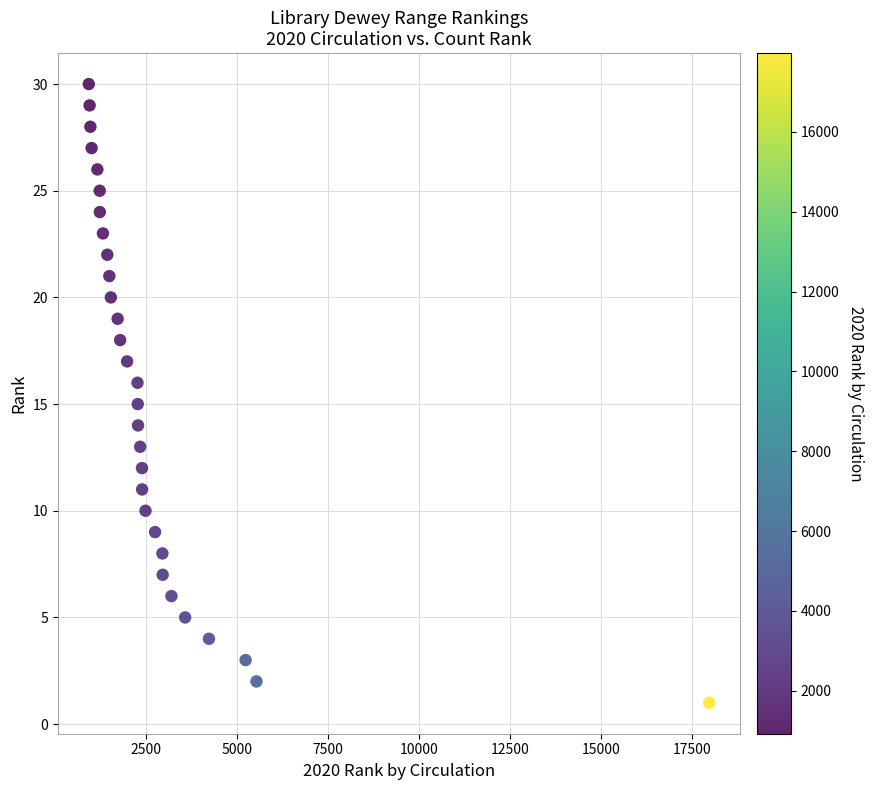

What is the range of Y values (max minus min)?

29